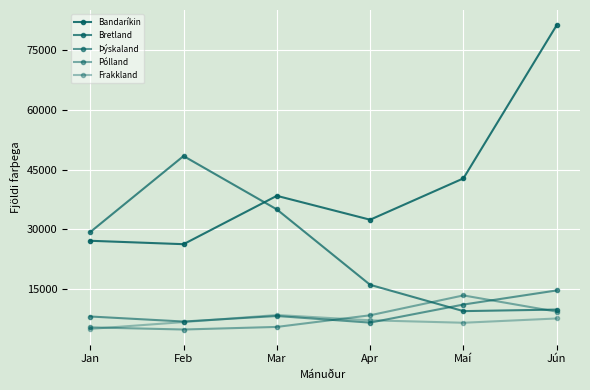

Does the chart display data point markers on the line(s)?

Yes